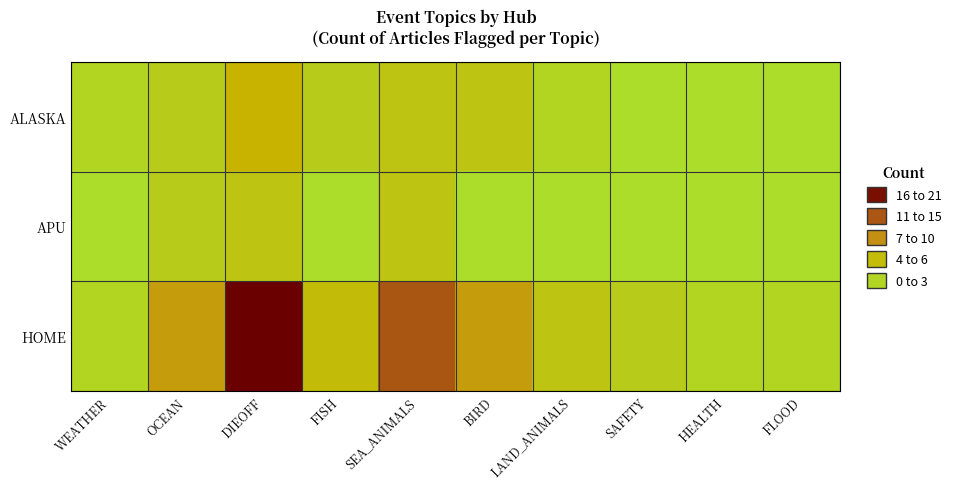

What is the difference between the highest and lowest values at SAFETY?

2